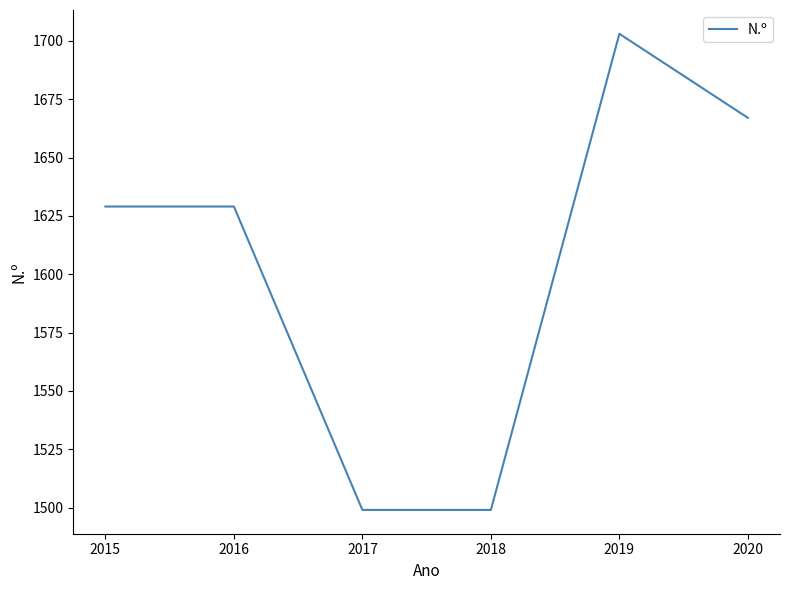

Does the chart display data point markers on the line(s)?

No